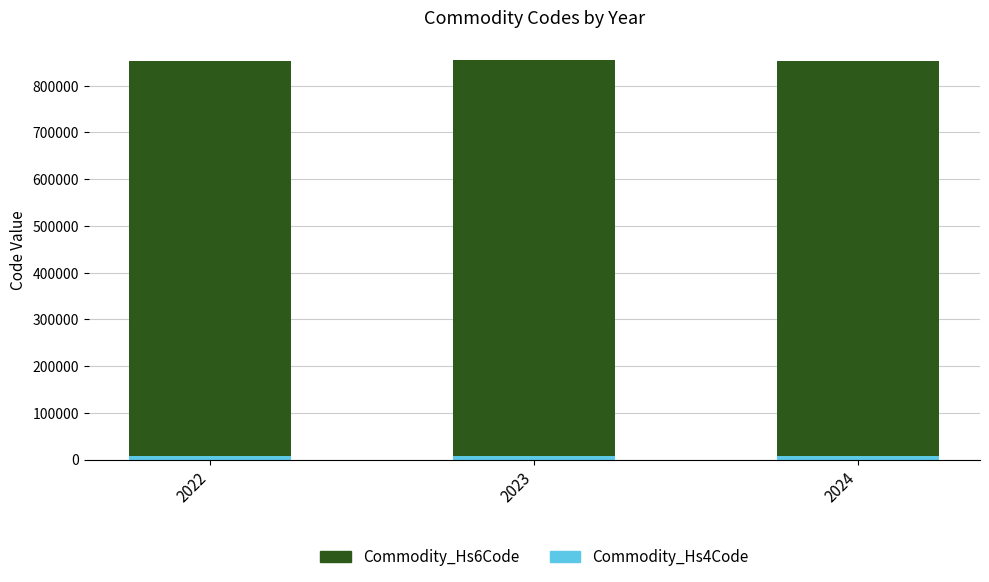

What is the total value across all series at 2023?

862933